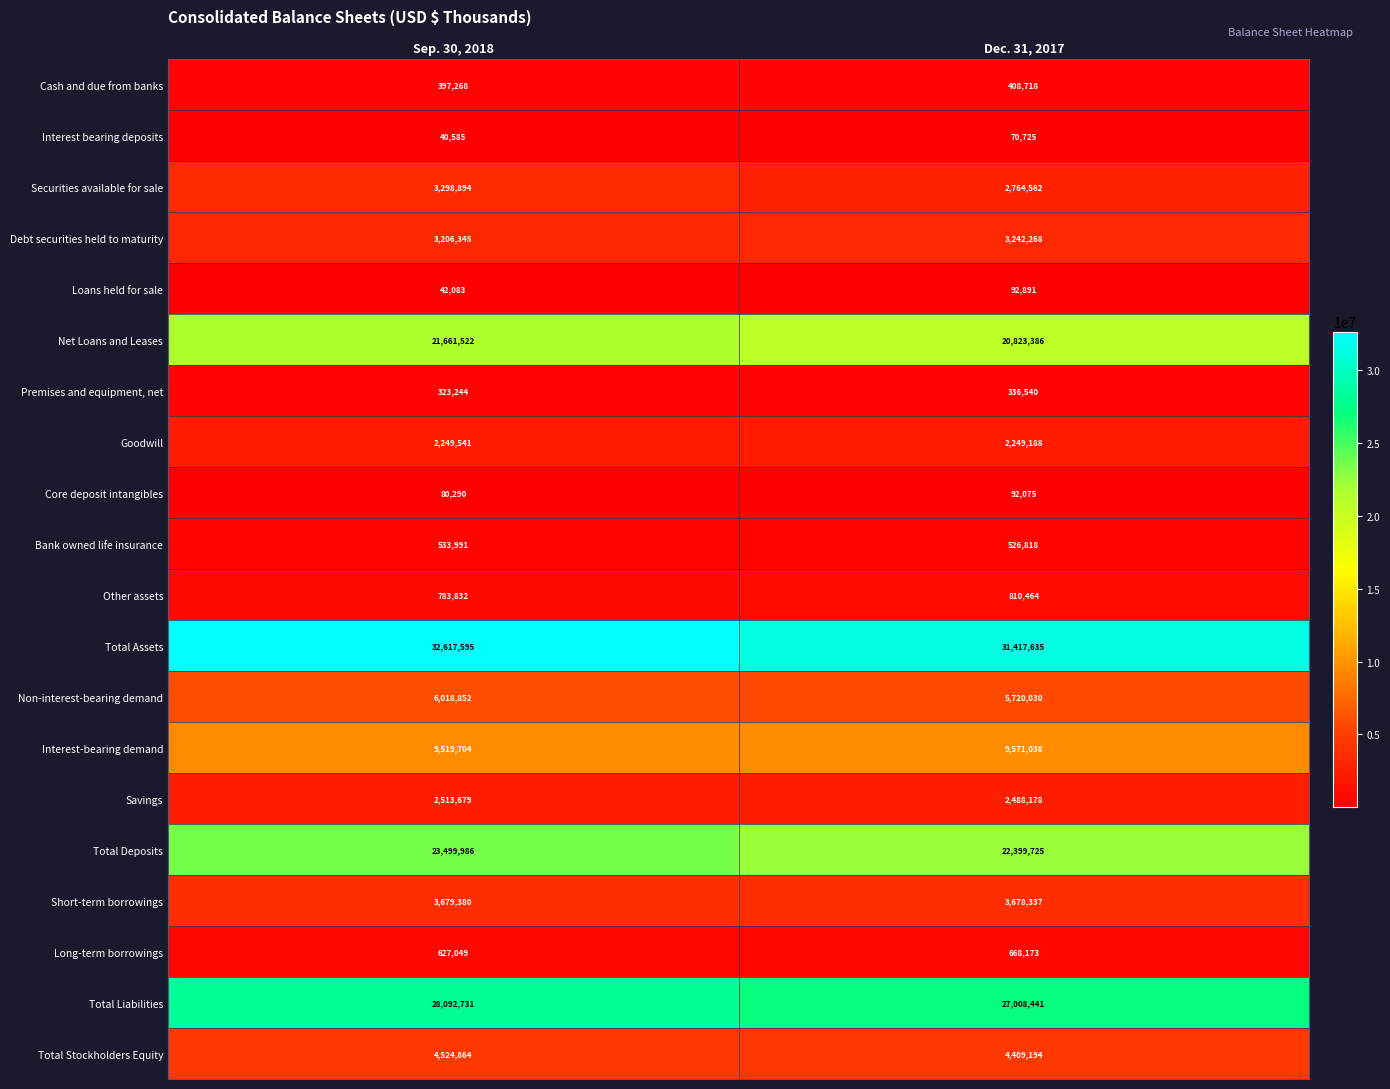

Rank the series by their maximum value, from lowest to highest.

Interest bearing deposits, Core deposit intangibles, Loans held for sale, Premises and equipment, net, Cash and due from banks, Bank owned life insurance, Long-term borrowings, Other assets, Goodwill, Savings, Debt securities held to maturity, Securities available for sale, Short-term borrowings, Total Stockholders Equity, Non-interest-bearing demand, Interest-bearing demand, Net Loans and Leases, Total Deposits, Total Liabilities, Total Assets